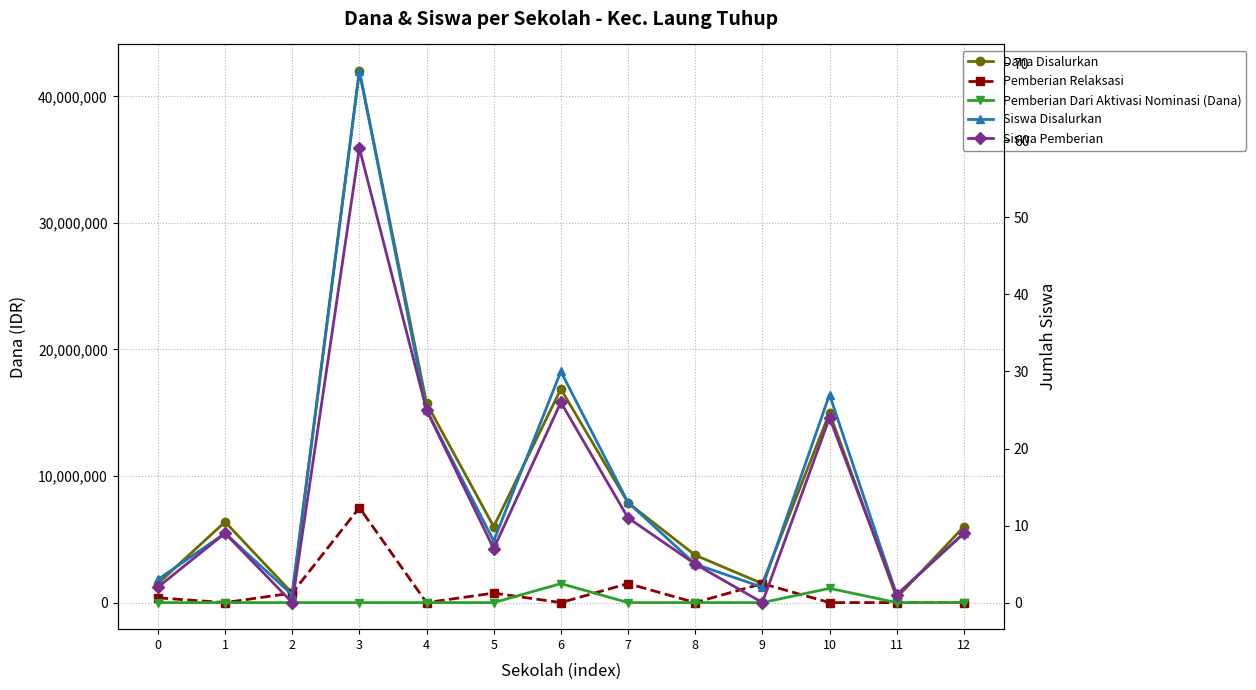

Does the chart display data point markers on the line(s)?

Yes